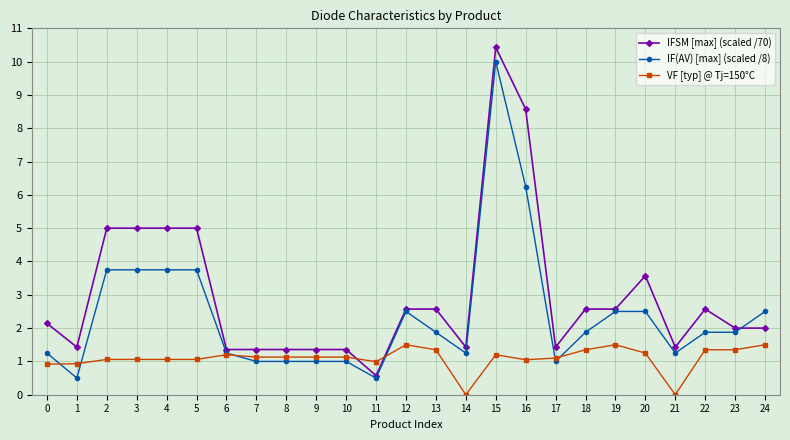

What is the value of the IFSM [max] (scaled /70) point at the 6th from the left?

5.0